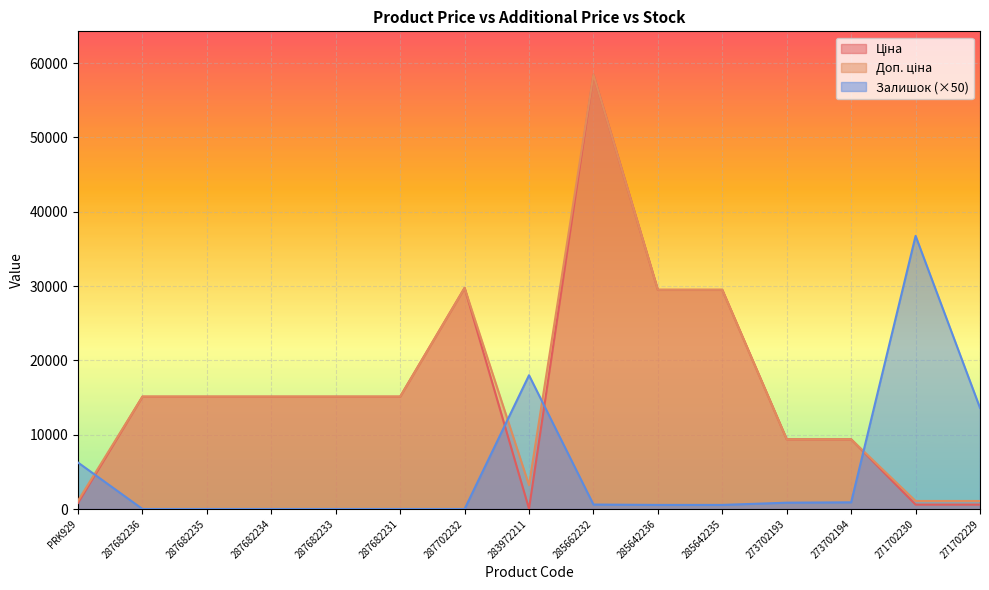

How many values in the Ціна series are below 15120?

6